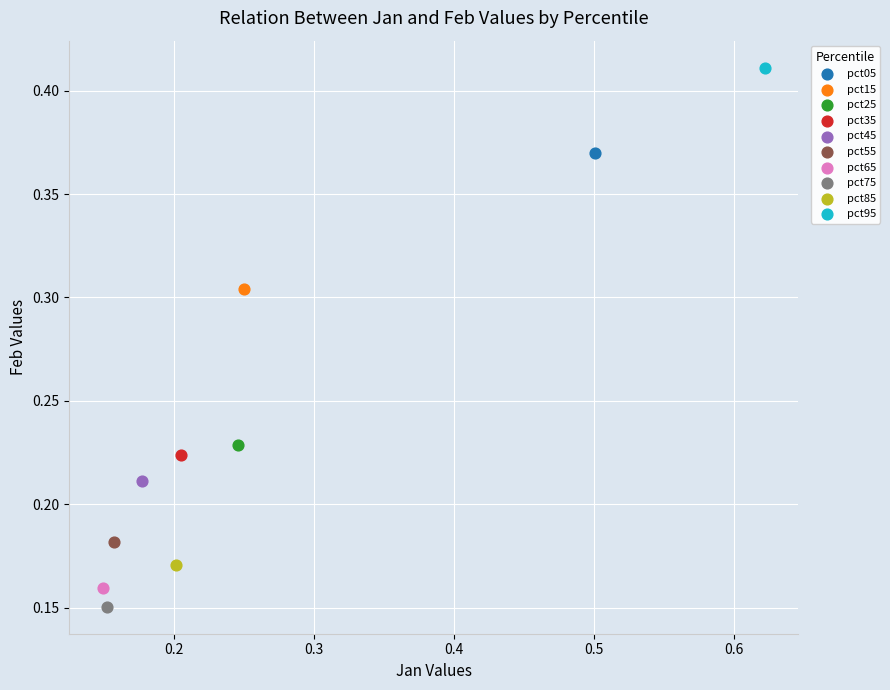

Which series contains the highest Y value?

pct95